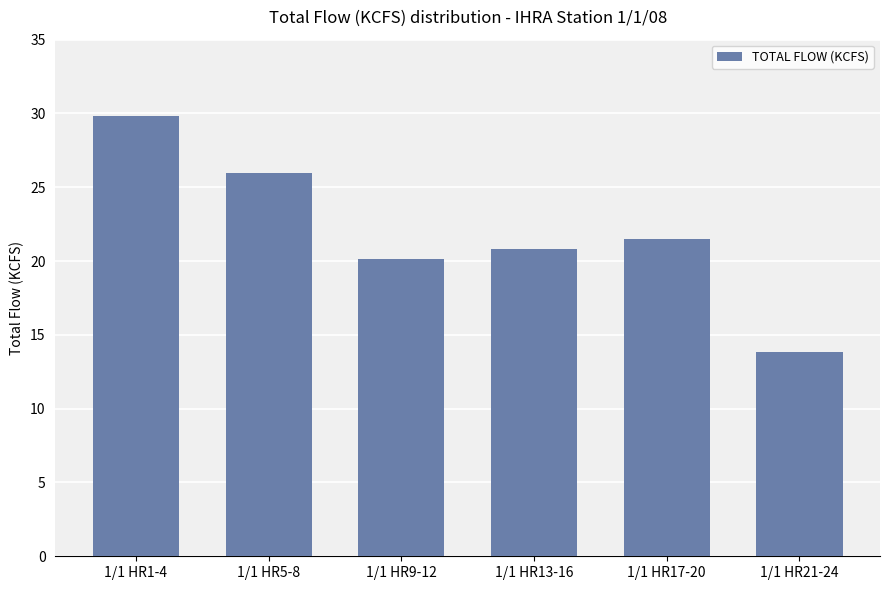

Is it true that the value at 1/1 HR21-24 is 13.8?

True